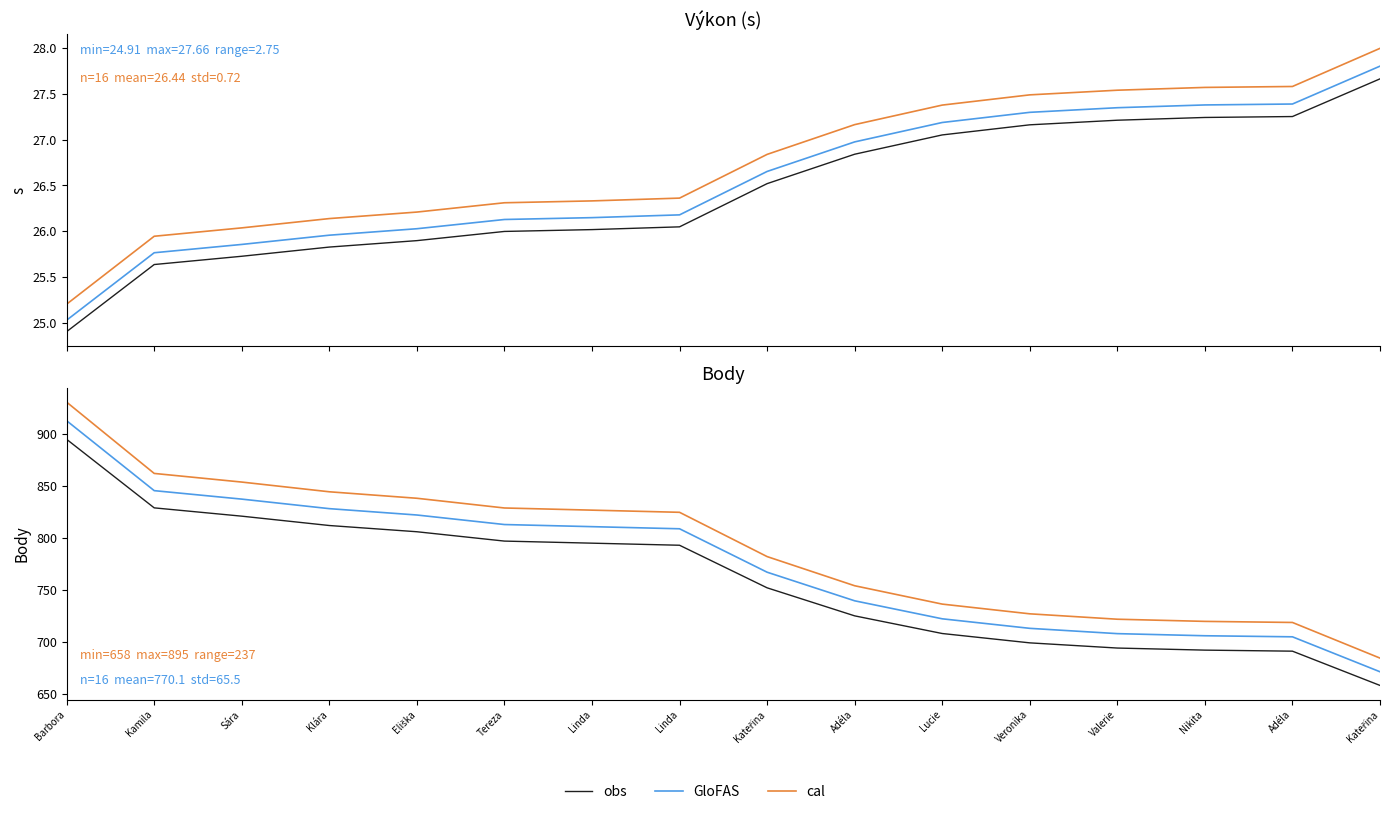

What is the difference between the second highest and minimum values in the obs series?

171.0